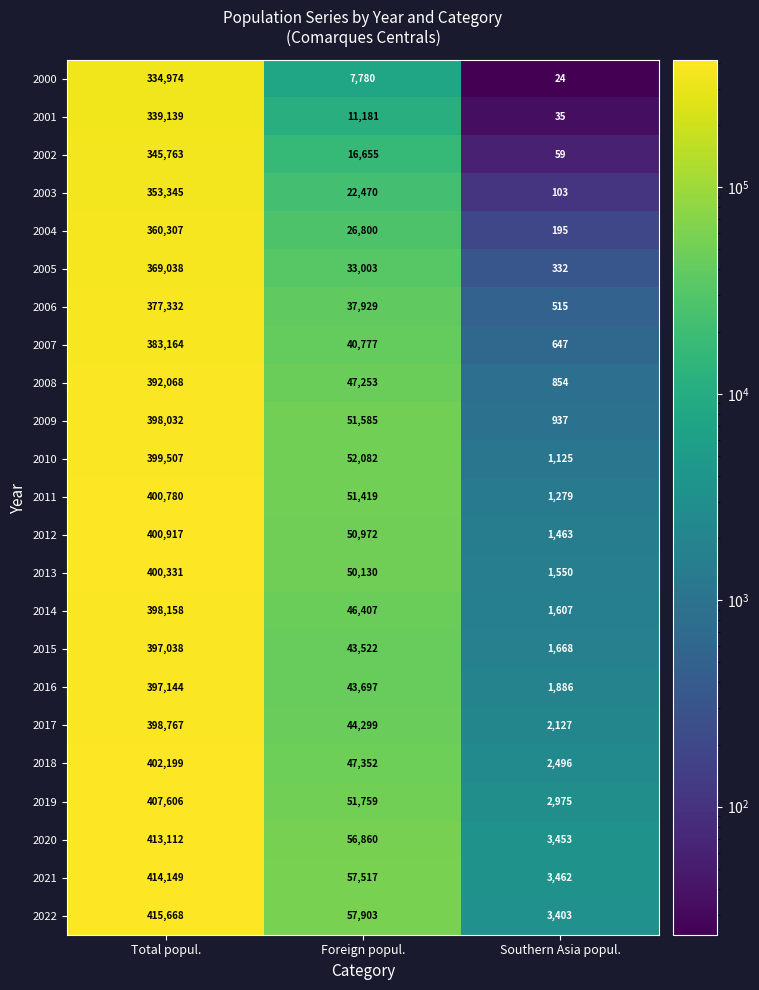

Which series has the largest range (max minus min)?

2022